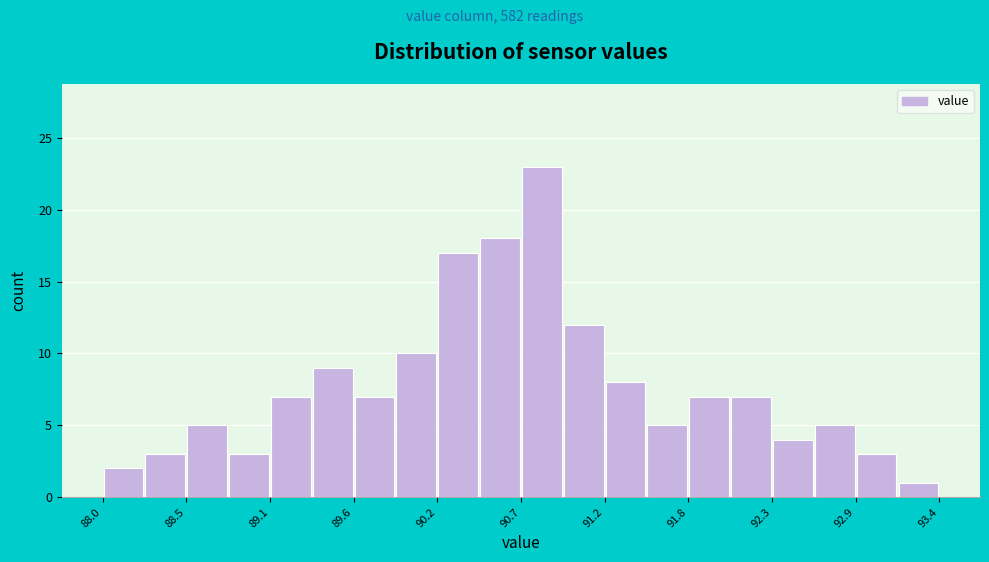

Read against the x-axis, roughly where is the centre of the tallest bar?

90.8